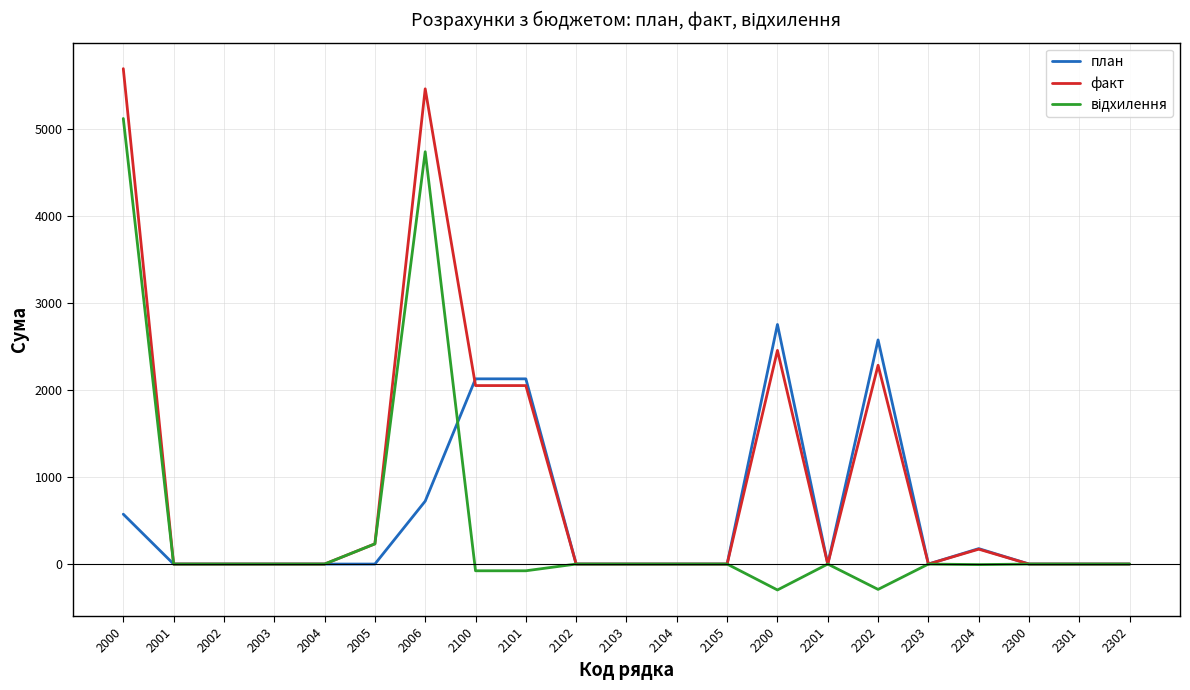

Between 2202 and 2204, which series saw the biggest shift?

план